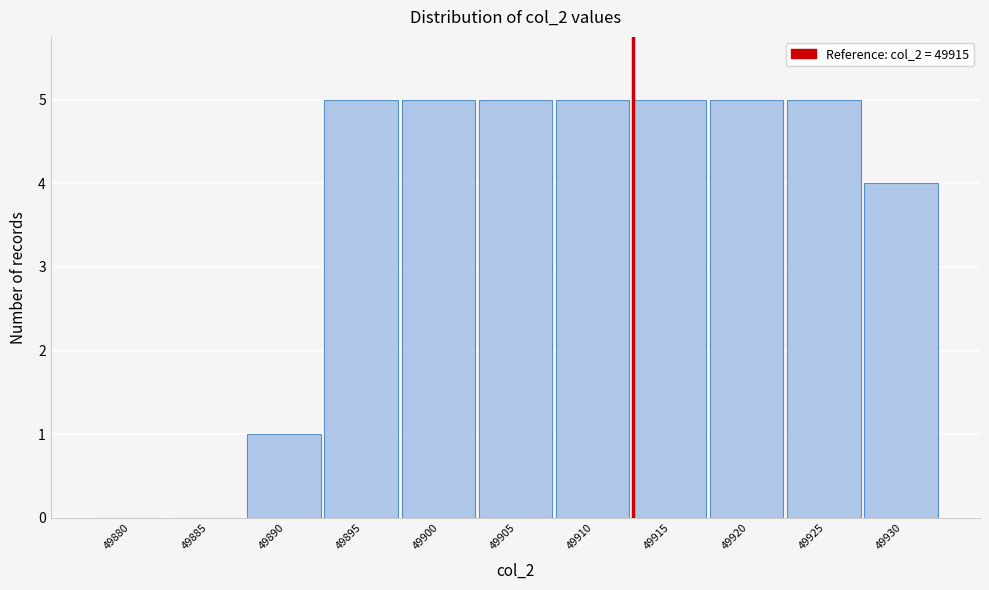

Reading right to left, transcribe all the data shown in this chart.

49930=4	49925=5	49920=5	49915=5	49910=5	49905=5	49900=5	49895=5	49890=1	49885=0	49880=0